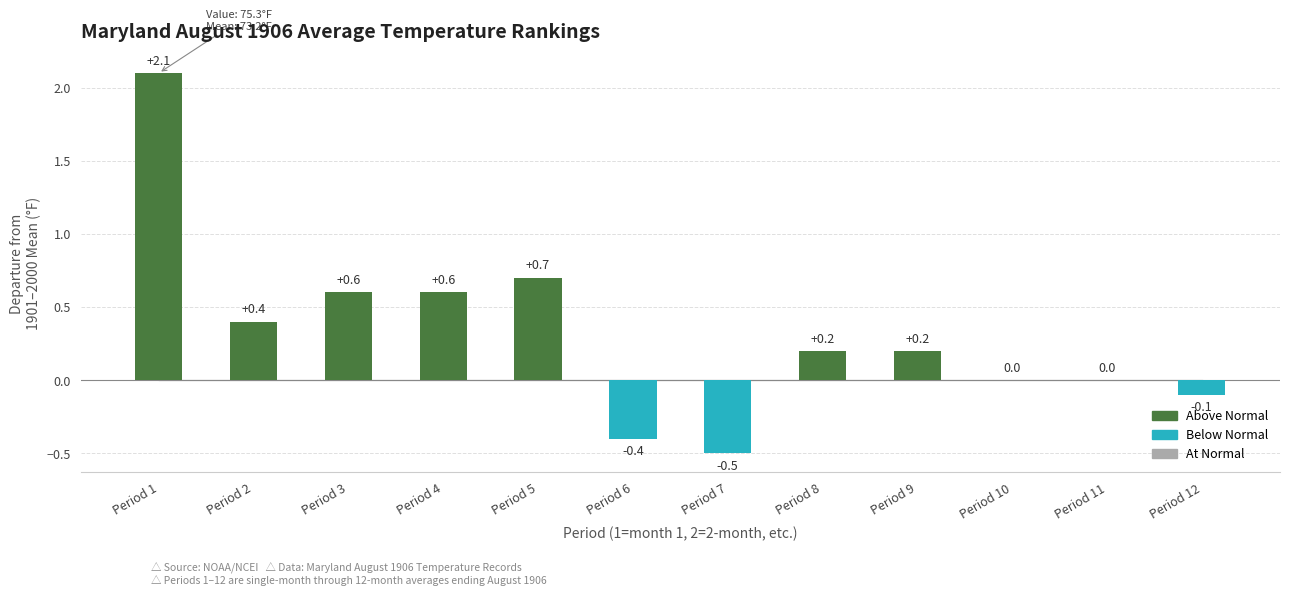

Reading right to left, extract all data points from this chart.

Period 12=-0.1	Period 11=0.0	Period 10=0.0	Period 9=0.2	Period 8=0.2	Period 7=-0.5	Period 6=-0.4	Period 5=0.7	Period 4=0.6	Period 3=0.6	Period 2=0.4	Period 1=2.1